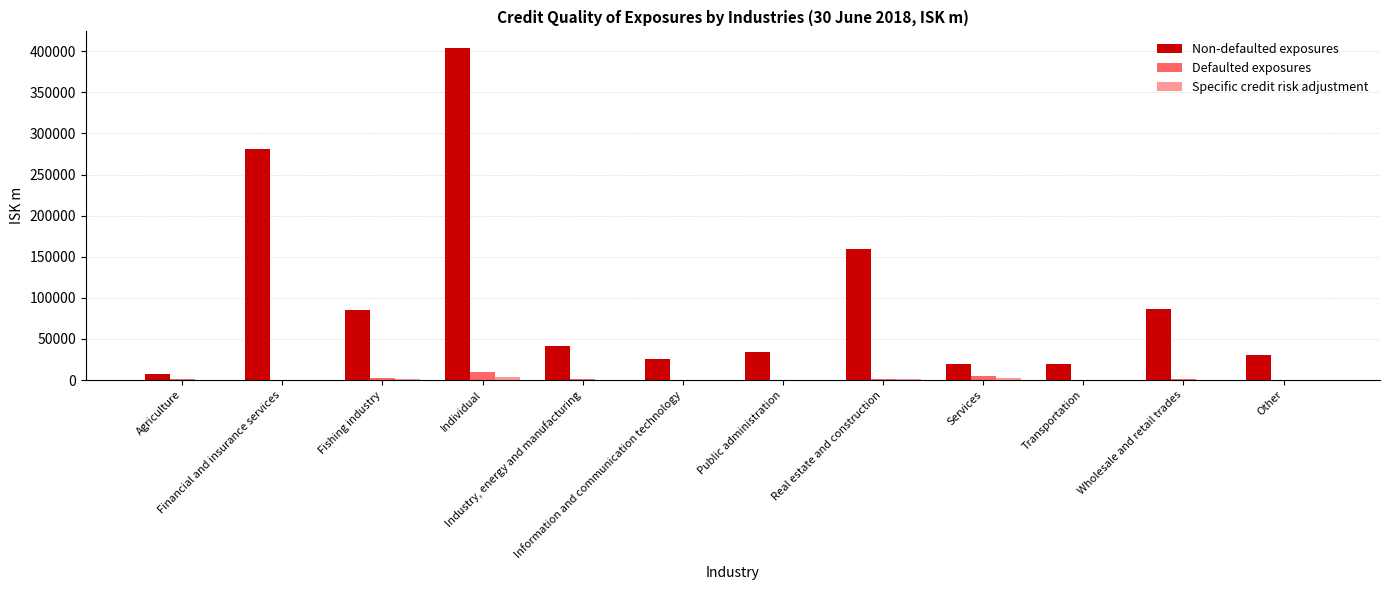

What is the maximum value for Defaulted exposures?

10151.3